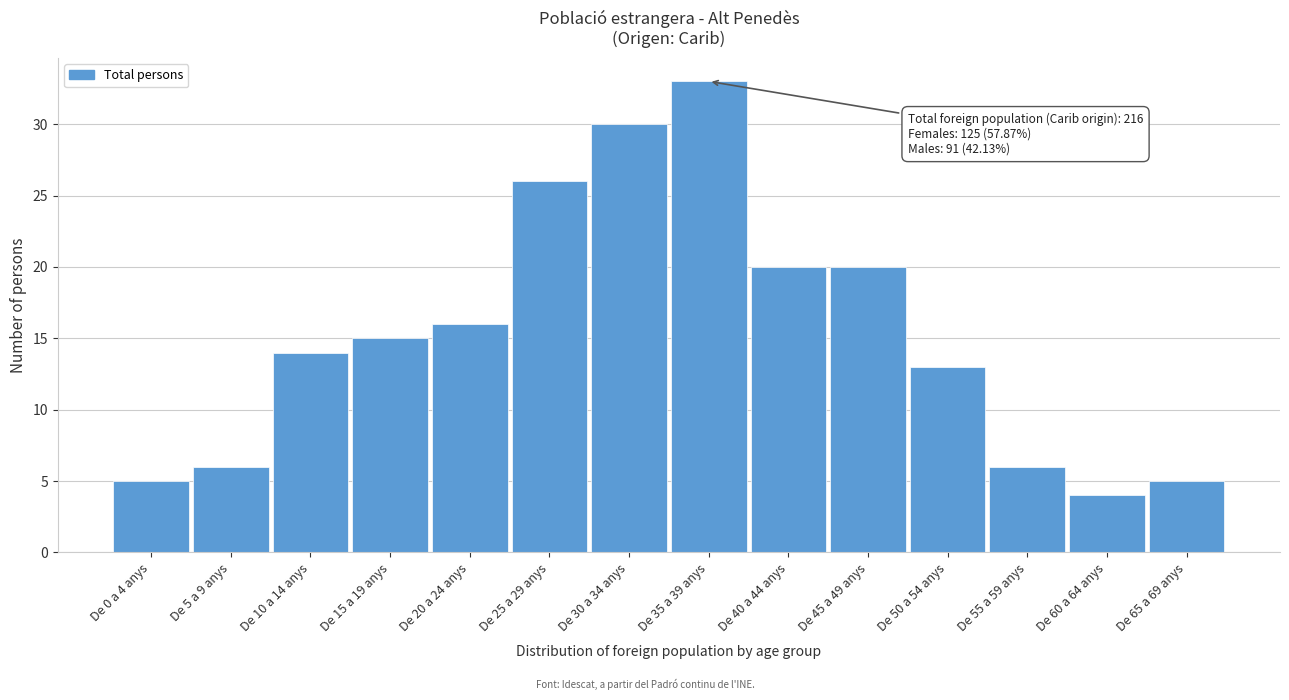

Reading right to left, transcribe all the data shown in this chart.

5	4	6	13	20	20	33	30	26	16	15	14	6	5